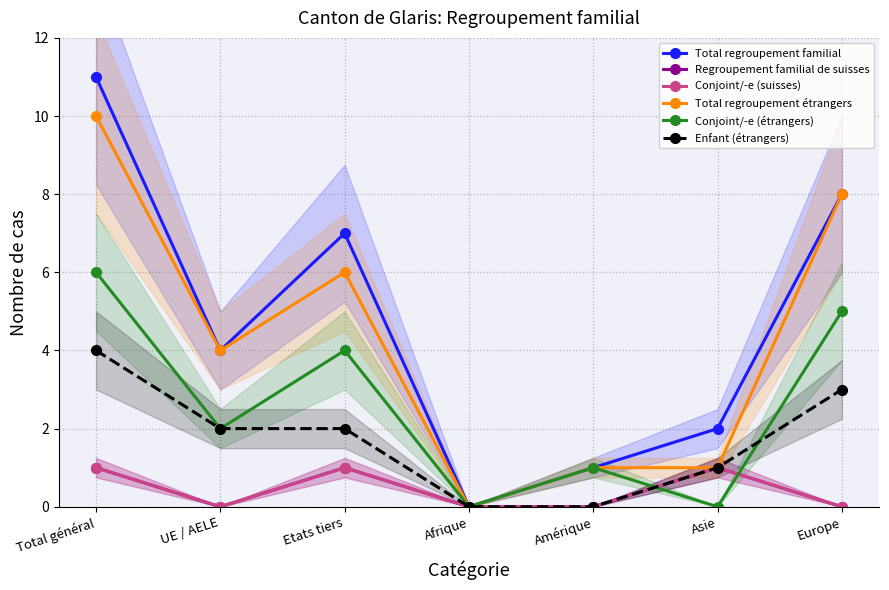

Count the Enfant (étrangers) values in the range 0 to 3.

6